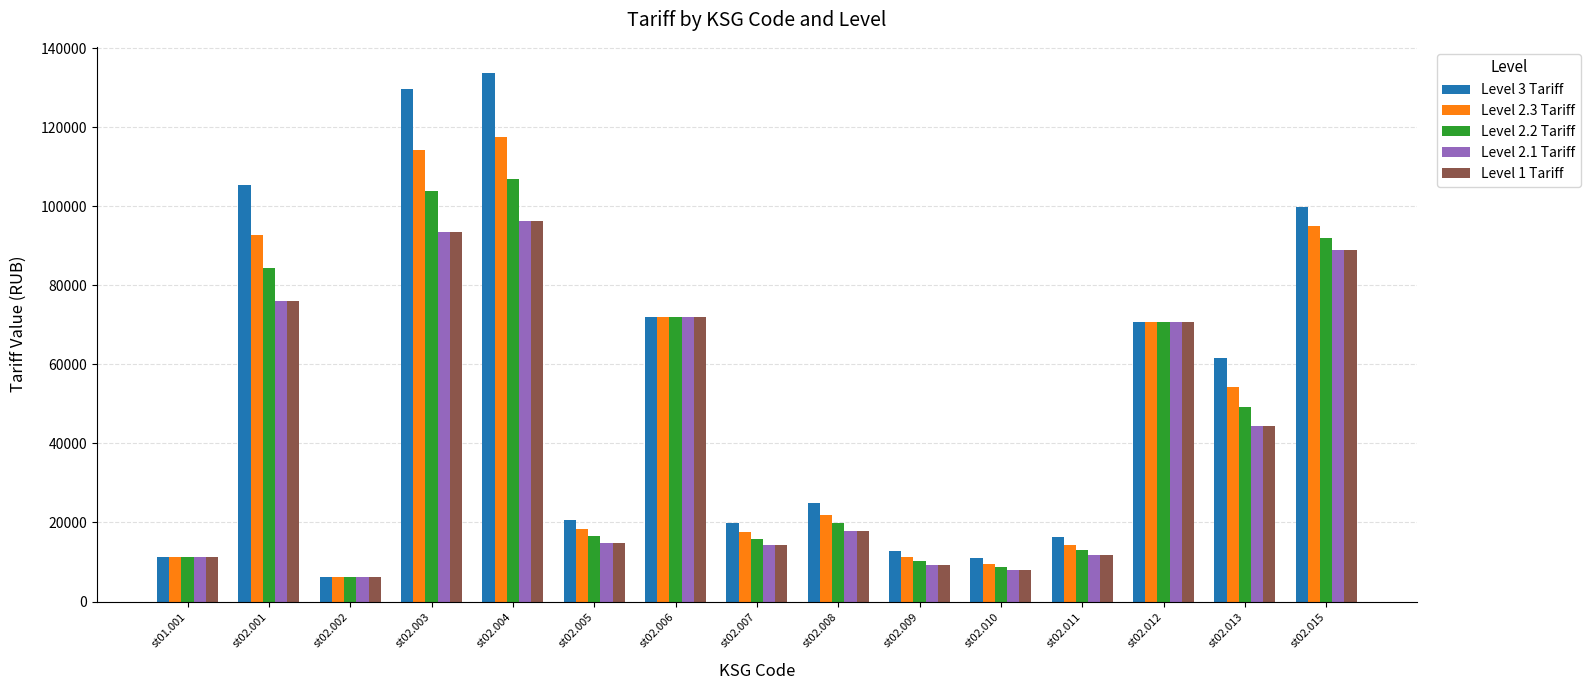

How many categories are shown in the chart?

15